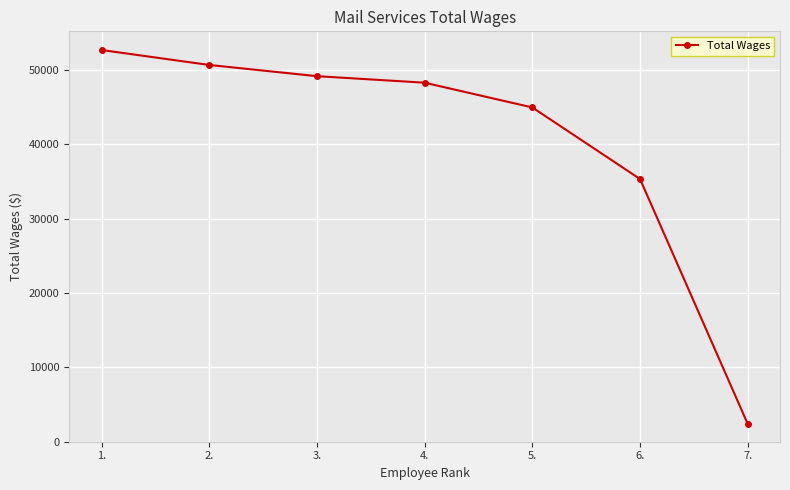

What is the value of the 5th point from the left?

44972